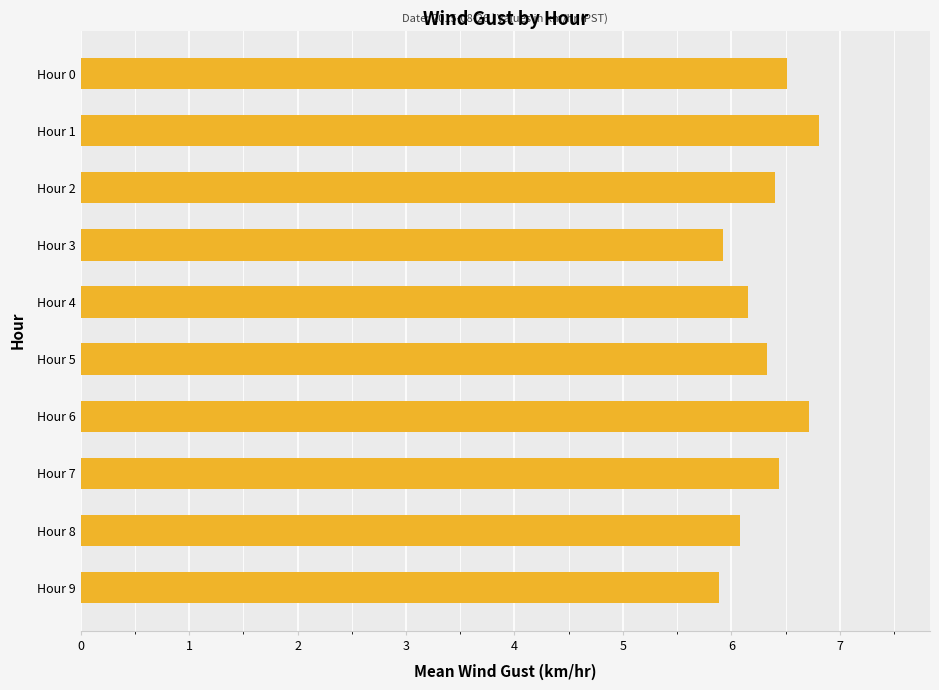

What is the difference between the values at Hour 6 and Hour 4?

0.6